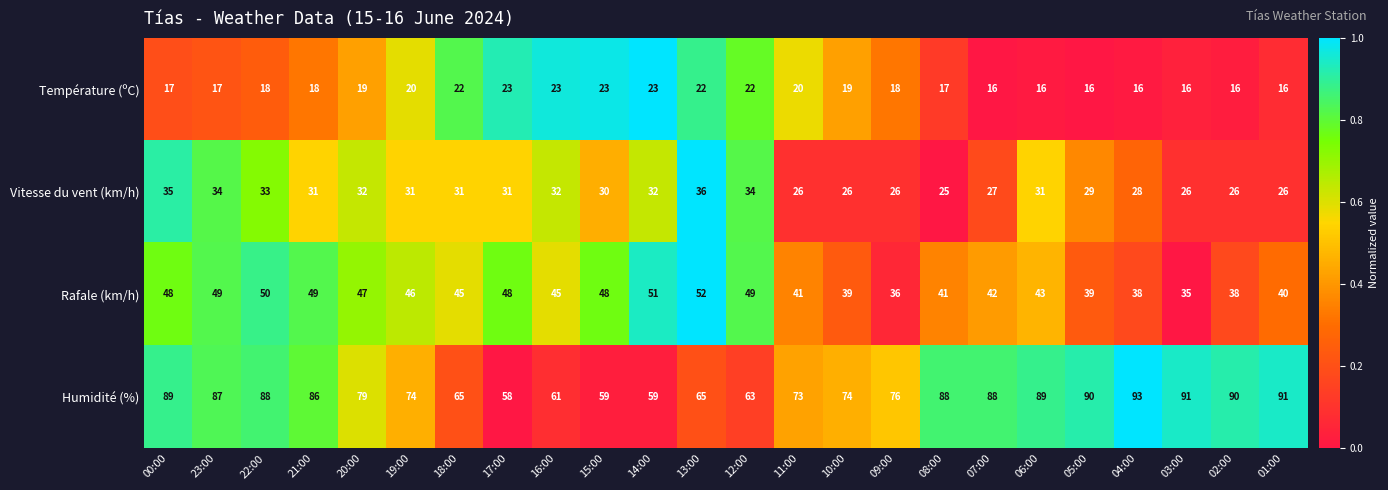

What is the sum of the Température (ºC) values at 08:00 and 00:00?

34